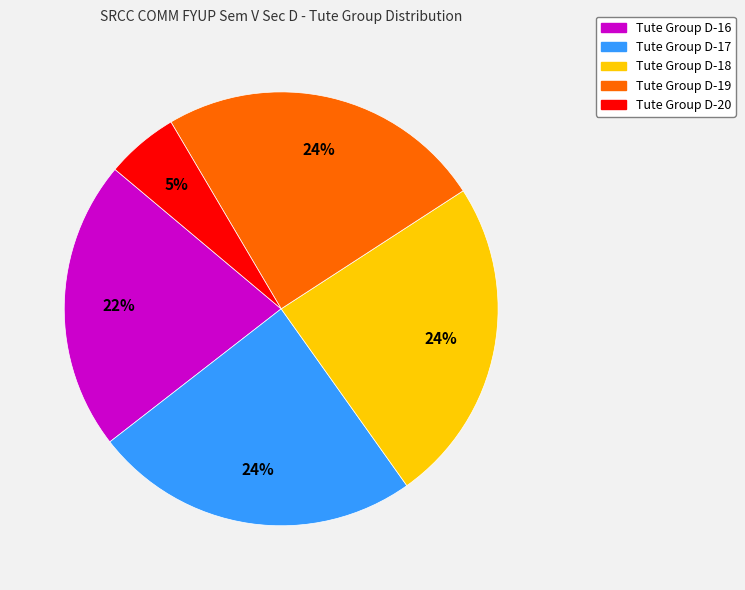

How many segments does this pie chart have?

5